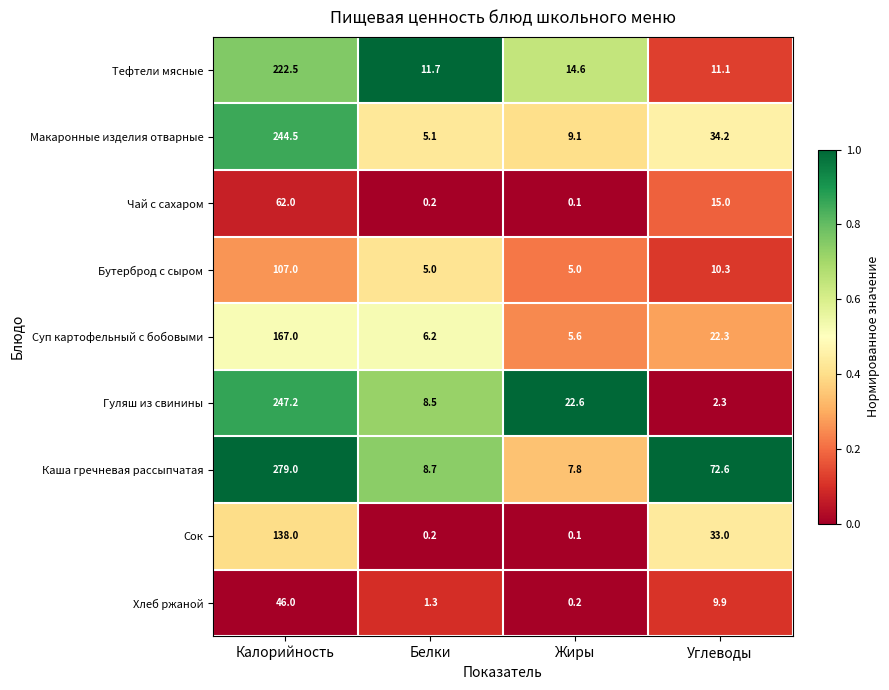

Which series has the largest range (max minus min)?

Каша гречневая рассыпчатая